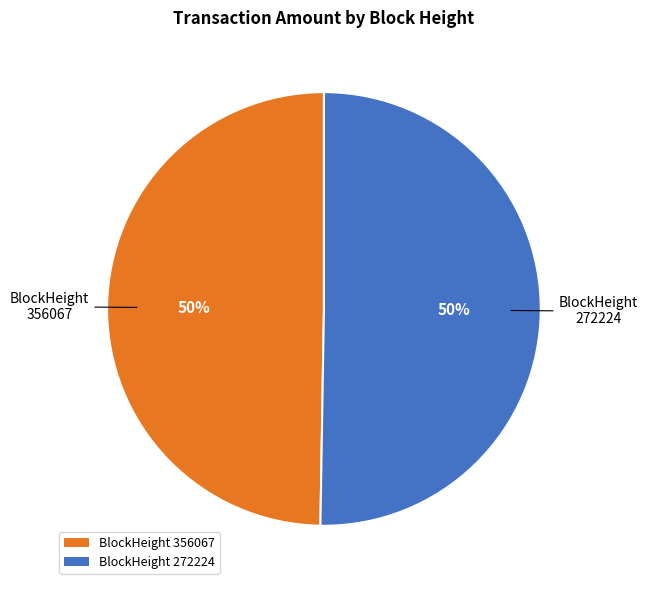

To the nearest percent, what is the average slice percentage?

50%